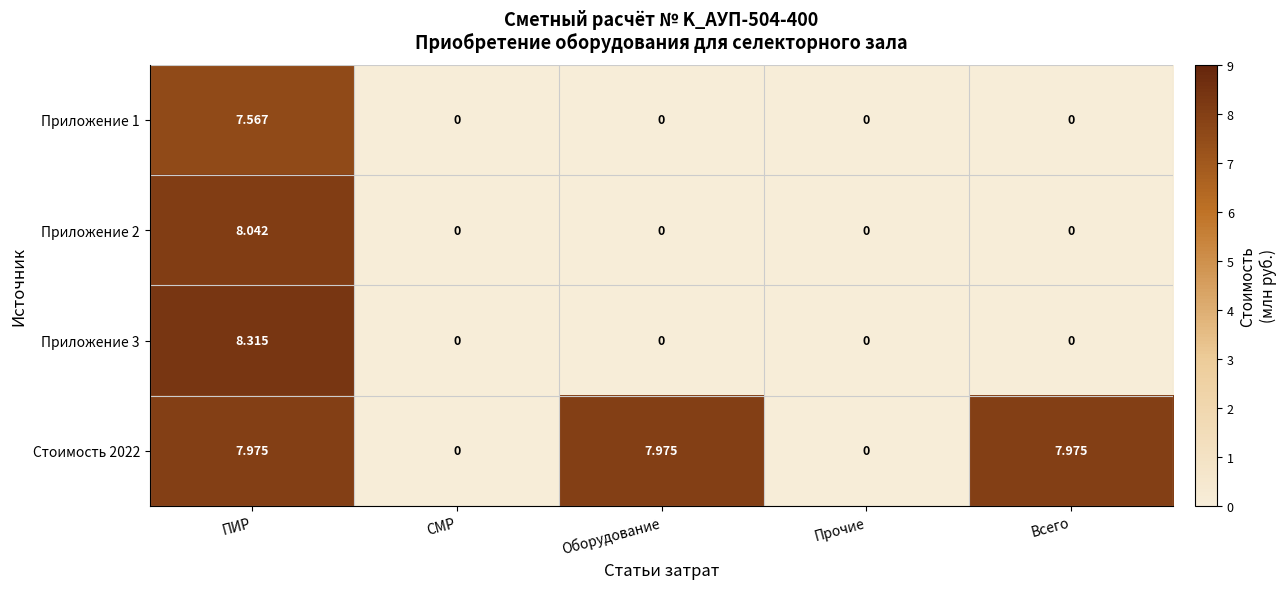

Which label corresponds to the largest value in the chart?

ПИР